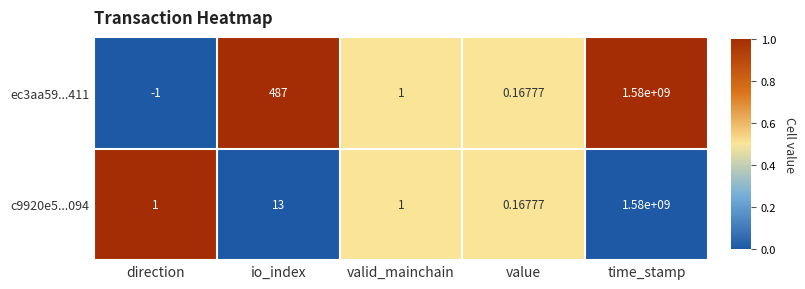

List the labels in order of ec3aa59...411 value, largest first.

time_stamp, io_index, valid_mainchain, value, direction